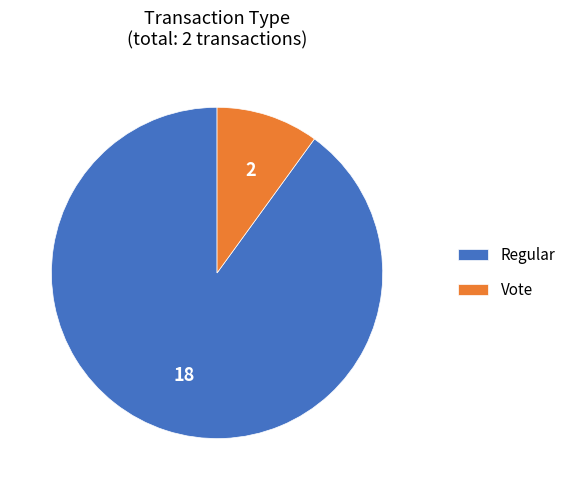

Combined, do Vote and Regular account for over 50%?

Yes